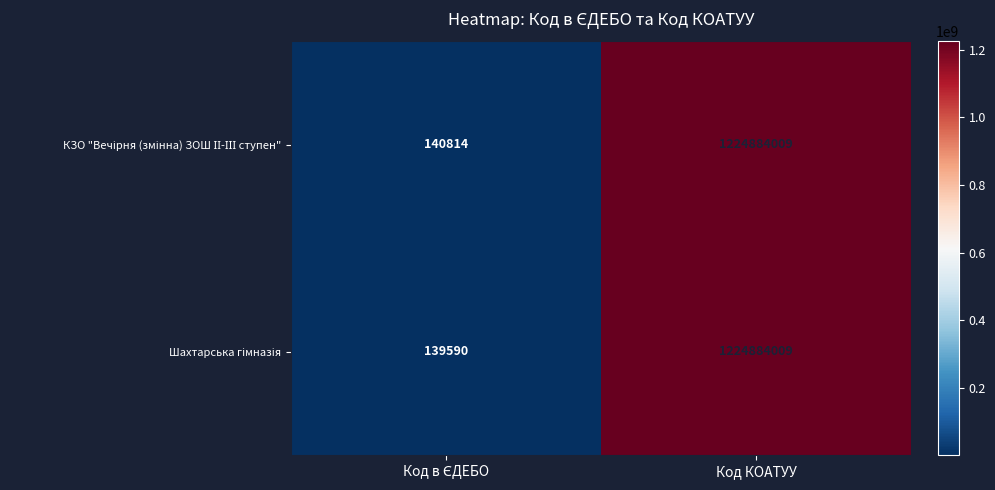

At which category is the sum across all series the highest?

Код КОАТУУ